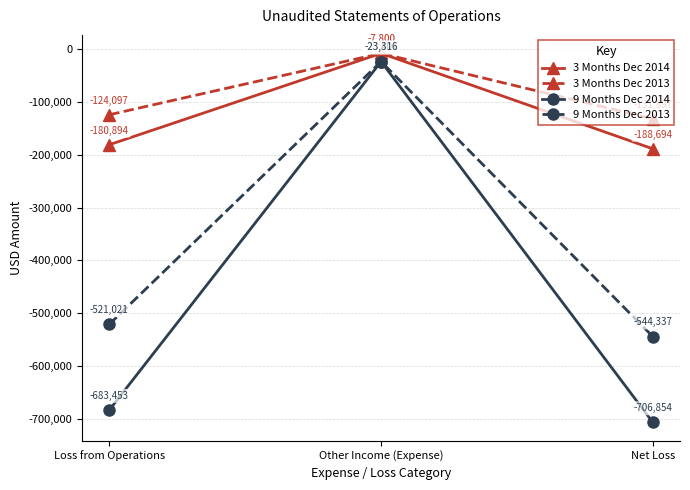

What is the spread (max minus min) of values at Net Loss?

574957